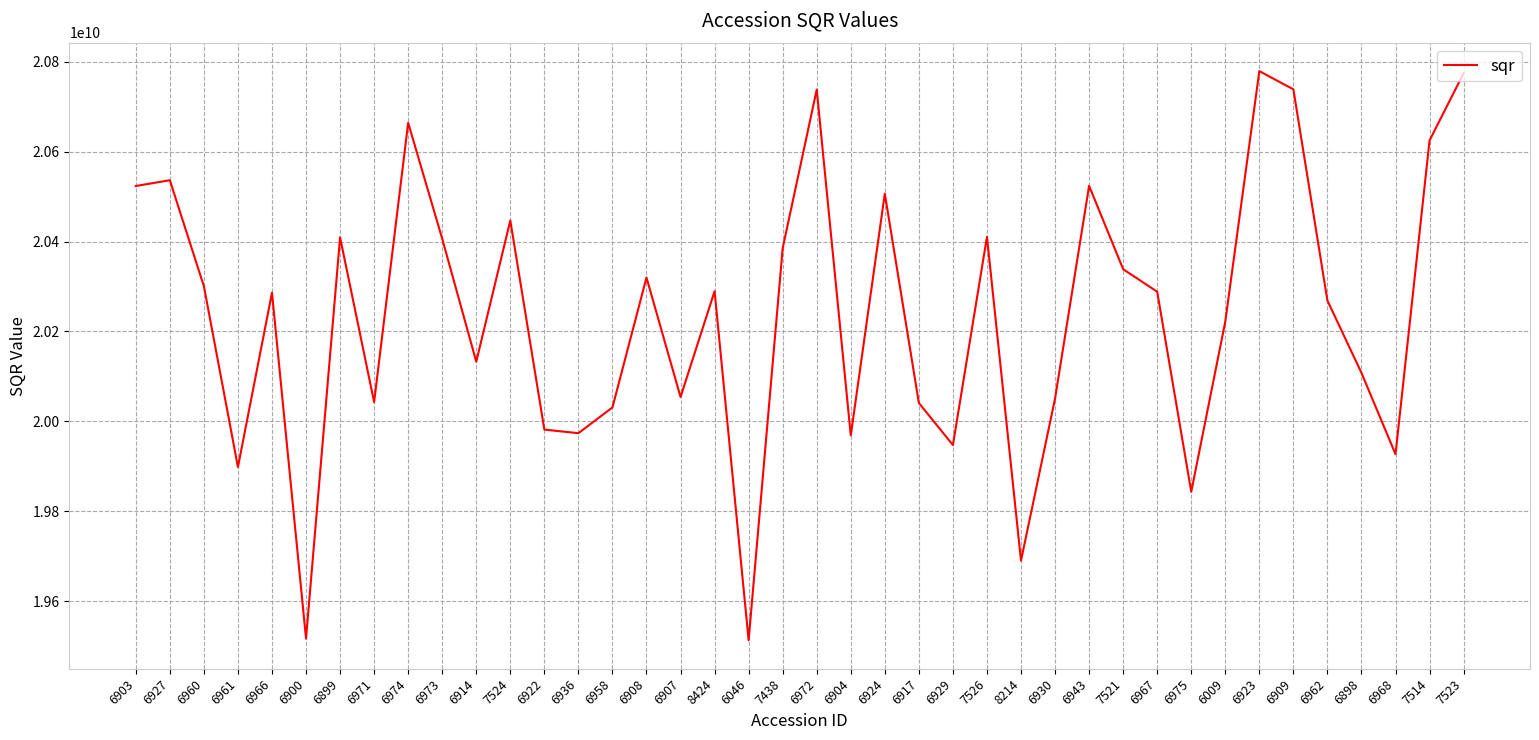

The value at 7523 is 20774556767.9. True or false?

True